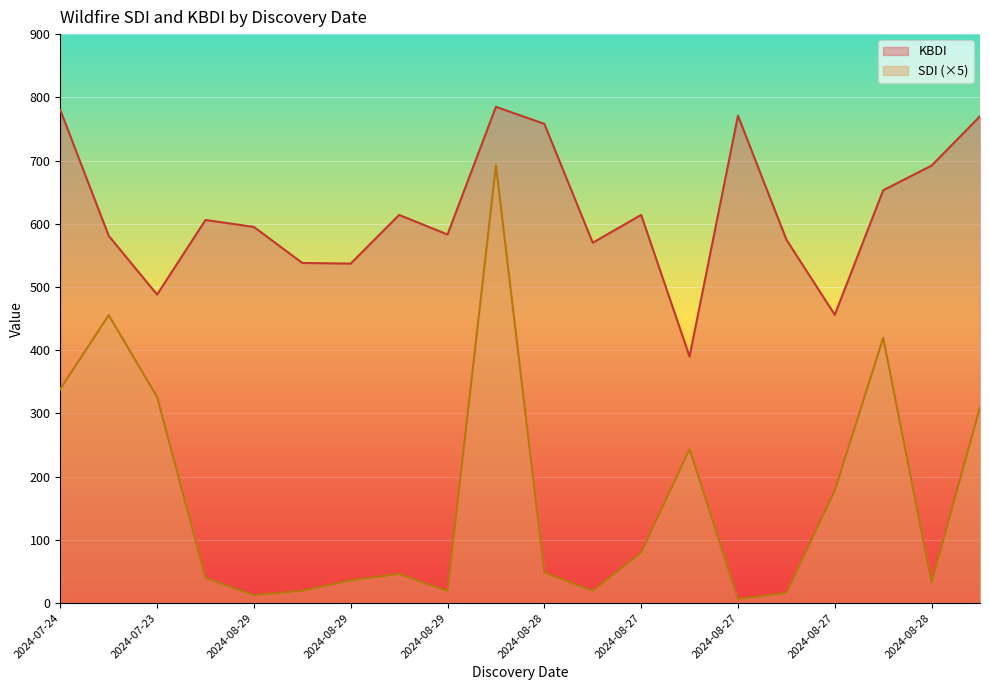

Which series has the widest spread of values?

SDI (×5)